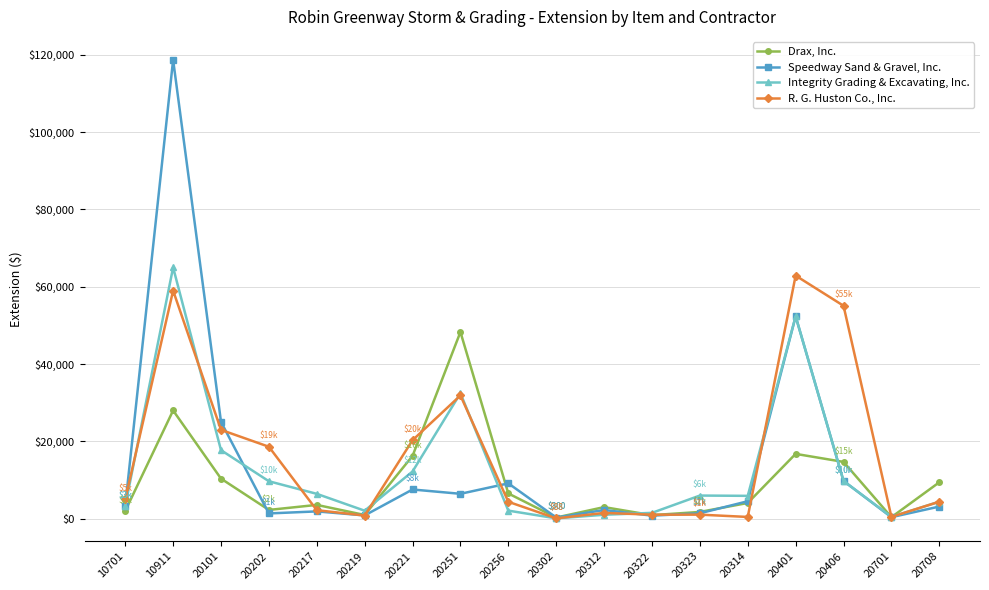

Which series changed the most between 20101 and 20251?

Drax, Inc.